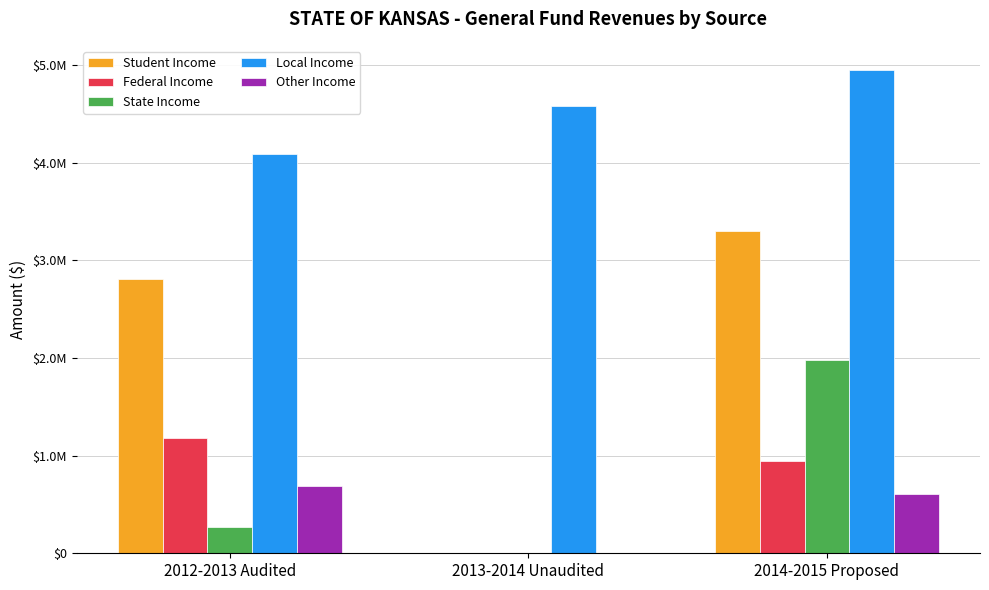

What are all the series names shown in the legend?

Student Income, Federal Income, State Income, Local Income, Other Income